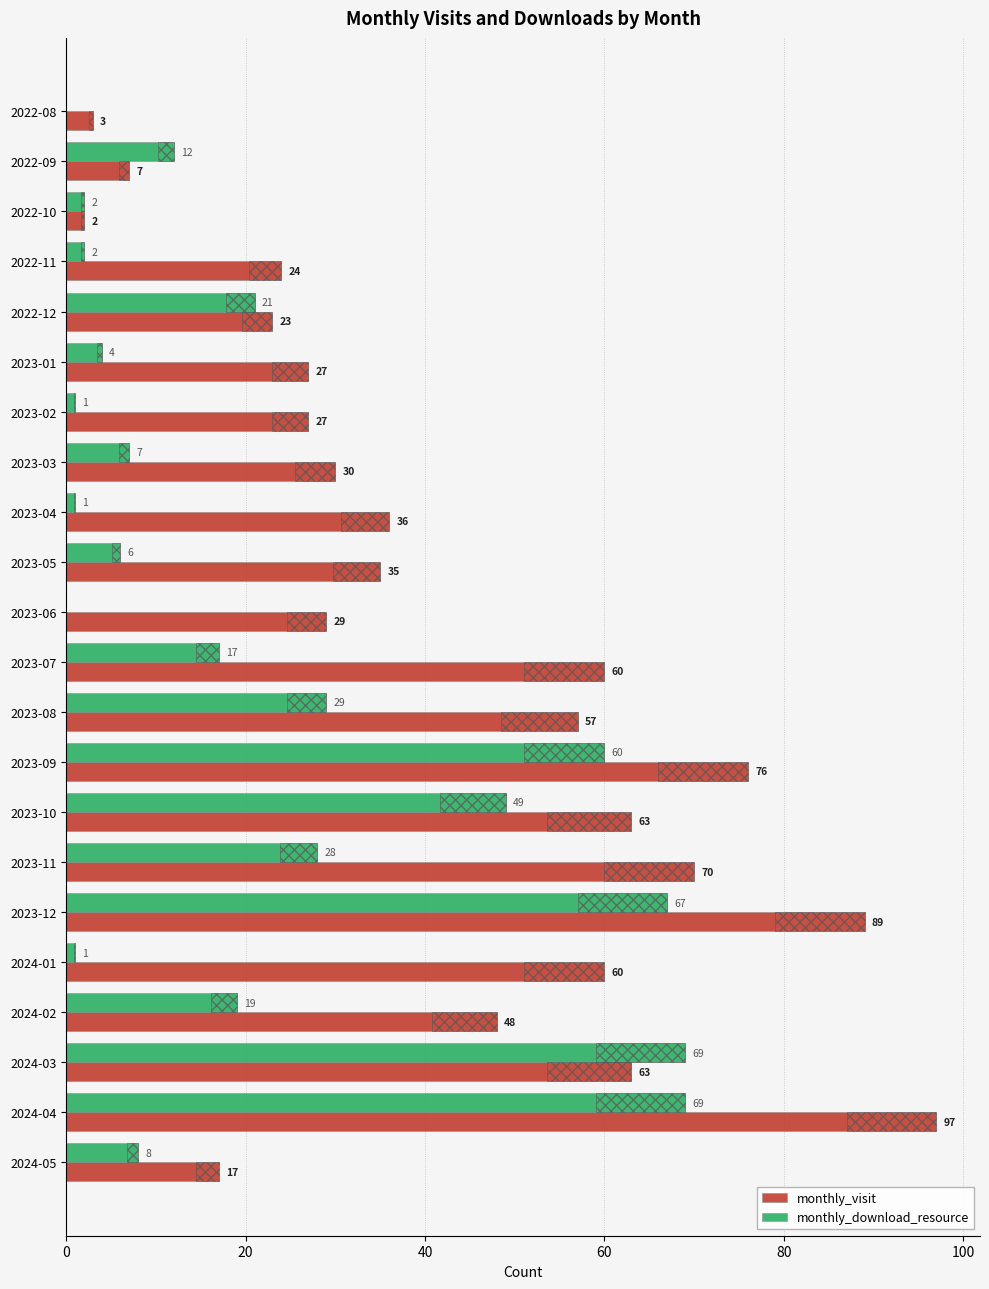

Where does the monthly_visit series first go above 36?

2023-07